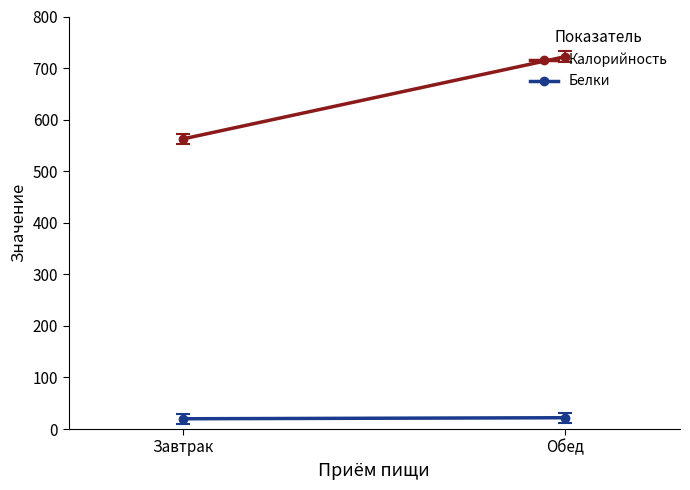

Is it true that Калорийность equals 832.5 at Завтрак?

False